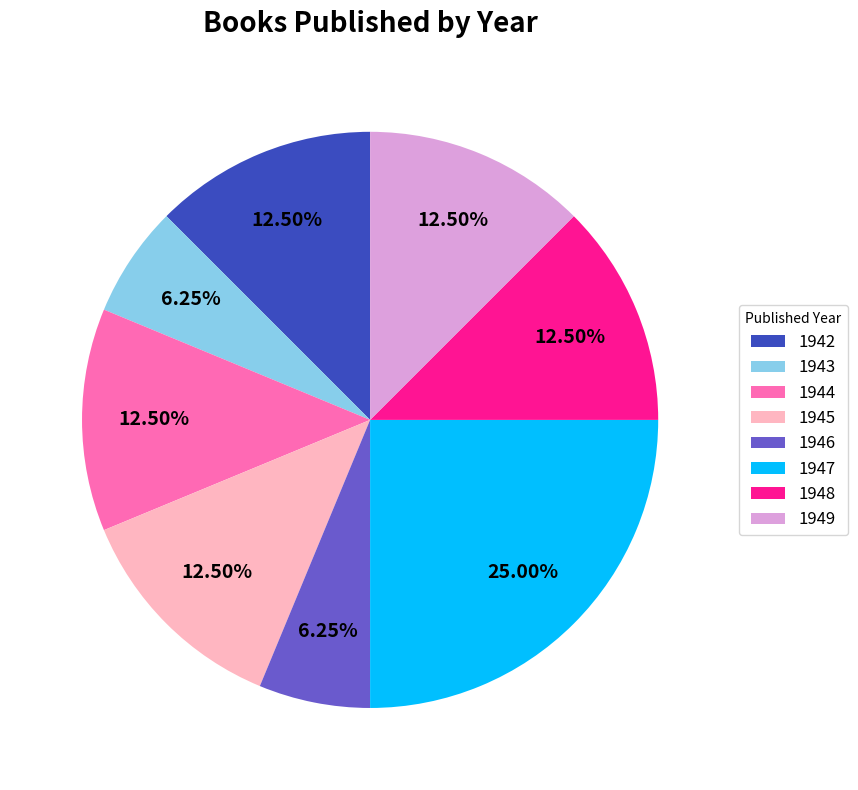

What is the largest slice in the pie chart?

1947